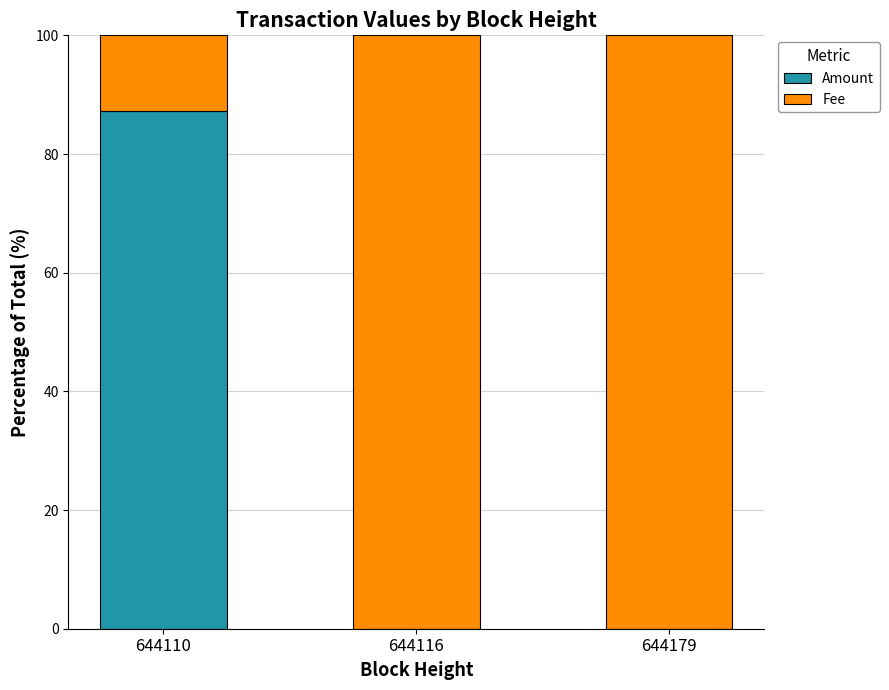

Is it true that Amount equals -49.7 at 644179?

False